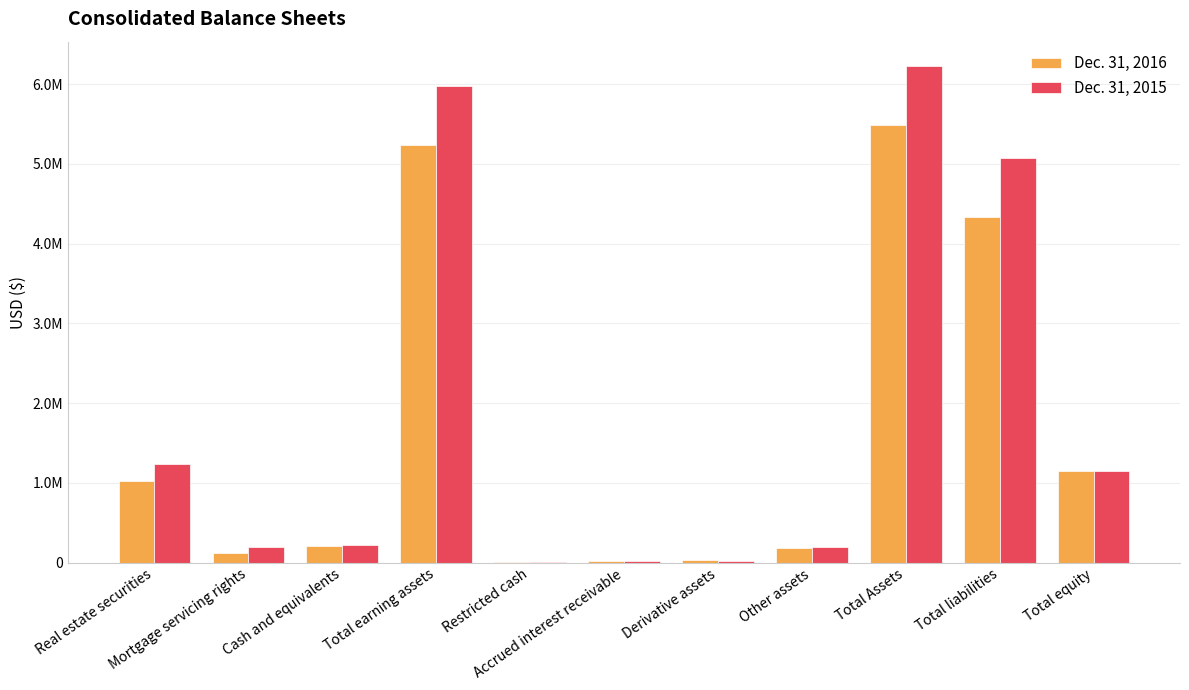

Reading right to left, transcribe all the data shown in this chart.

Dec. 31, 2016: 1149428	4334049	5483477	179245	36595	18454	8623	5240560	212844	118526	1018439
Dec. 31, 2015: 1146265	5073782	6220047	197886	16393	23290	5567	5976911	220229	191976	1233256